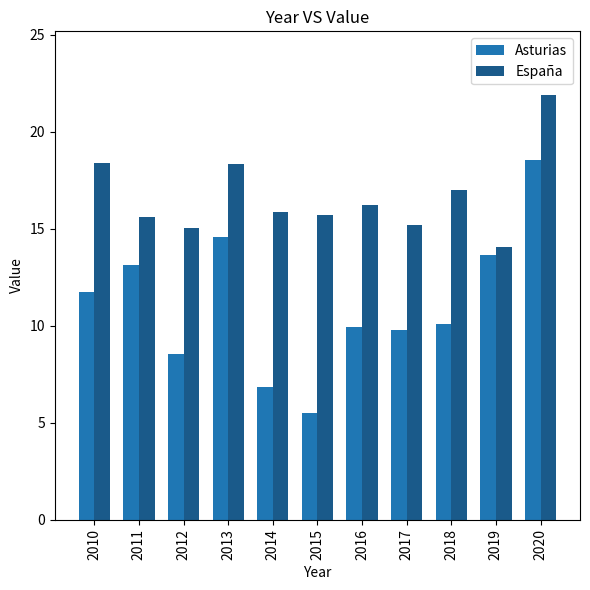

Which series has the largest total across all categories?

España